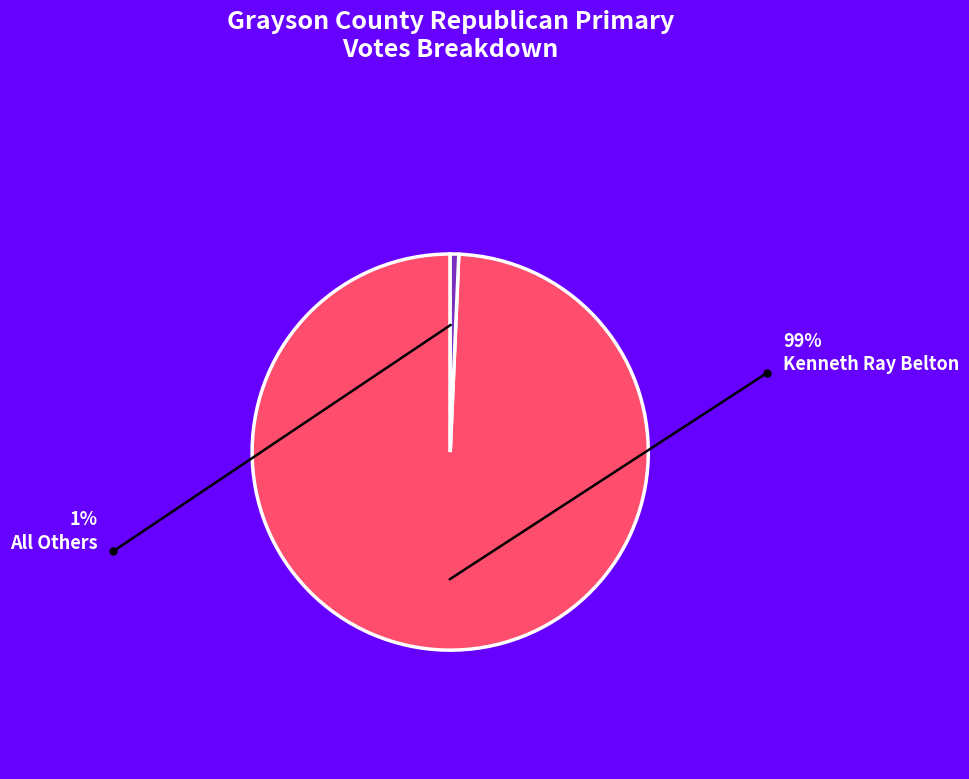

True or false: Kenneth Ray Belton accounts for 89% of the total.

False